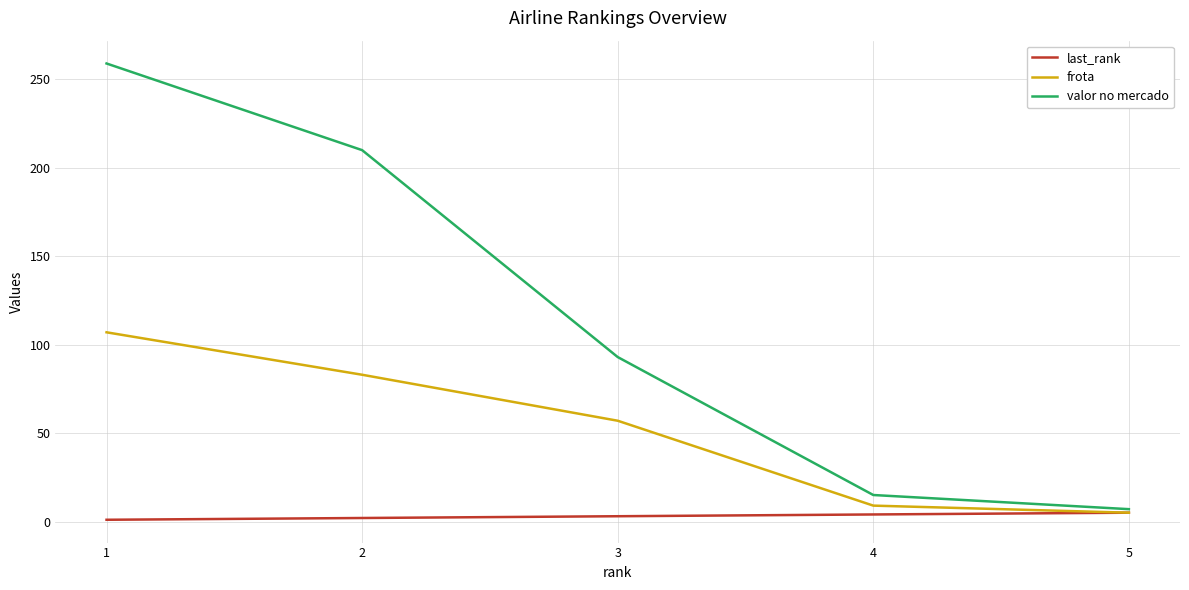

What is the highest value of the frota series?

107